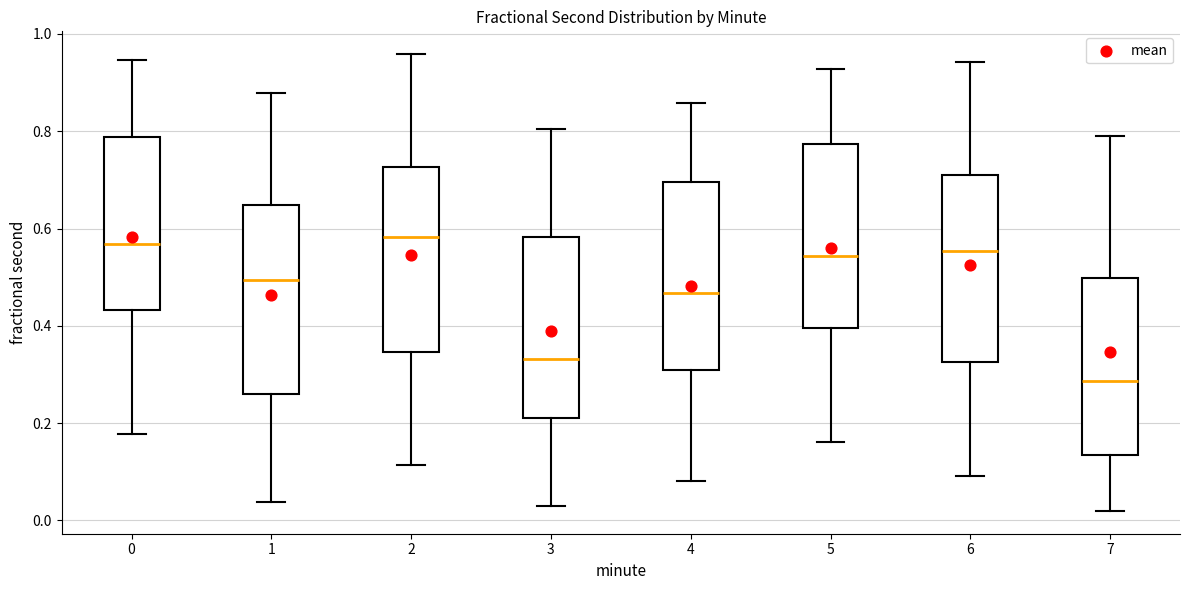

Reading left to right, transcribe this box plot: for each box, give where its median line is, the range the box spans, and where its two whiskers end, as read against the y-axis. The values are not printed on the chart, so give them approximately, as read against the axis.

0: median 0.56, box 0.44 to 0.78, whiskers 0.18 to 0.94
1: median 0.50, box 0.26 to 0.64, whiskers 0.04 to 0.88
2: median 0.58, box 0.34 to 0.72, whiskers 0.12 to 0.96
3: median 0.34, box 0.22 to 0.58, whiskers 0.02 to 0.80
4: median 0.46, box 0.30 to 0.70, whiskers 0.08 to 0.86
5: median 0.54, box 0.40 to 0.78, whiskers 0.16 to 0.92
6: median 0.56, box 0.32 to 0.72, whiskers 0.10 to 0.94
7: median 0.28, box 0.14 to 0.50, whiskers 0.02 to 0.80